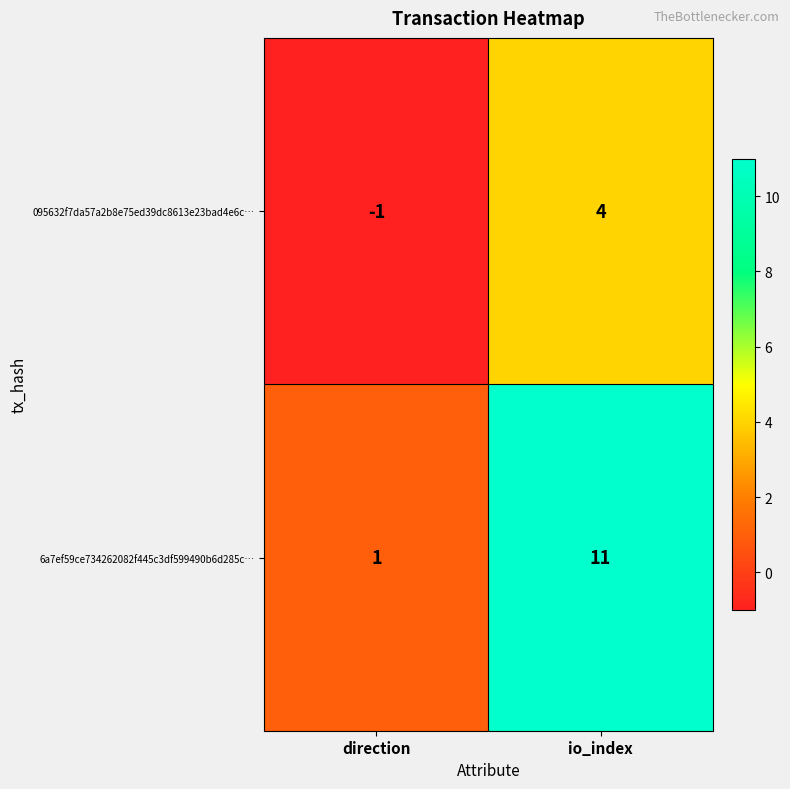

List the series in order of their peak value, highest first.

6a7ef59ce734262082f445c3df599490b6d285c…, 095632f7da57a2b8e75ed39dc8613e23bad4e6c…